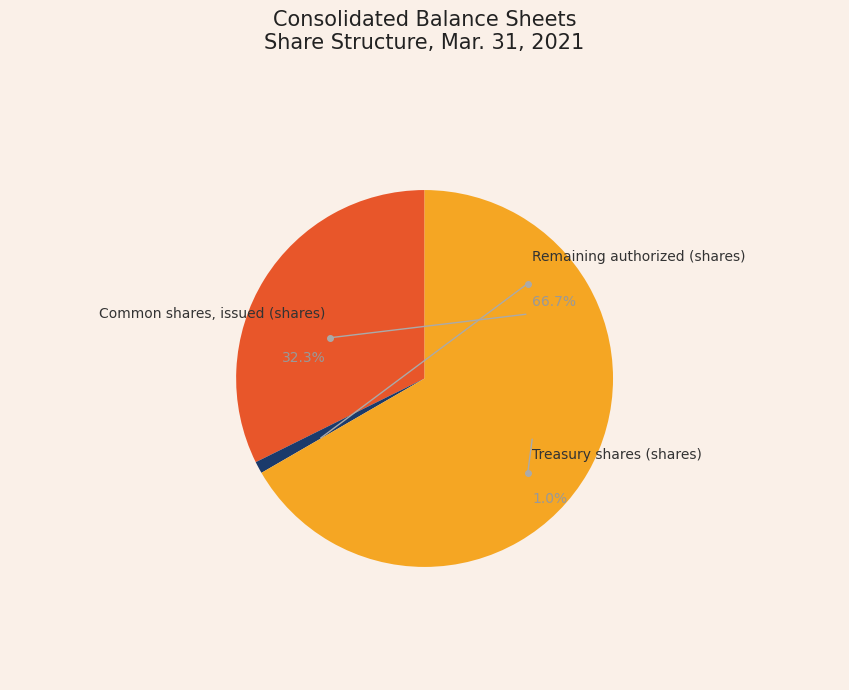

How many segments does this pie chart have?

3